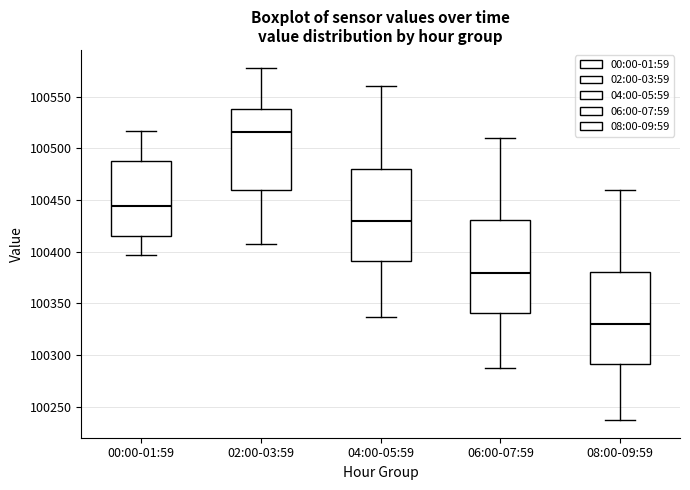

Which box has the highest median line?

02:00-03:59